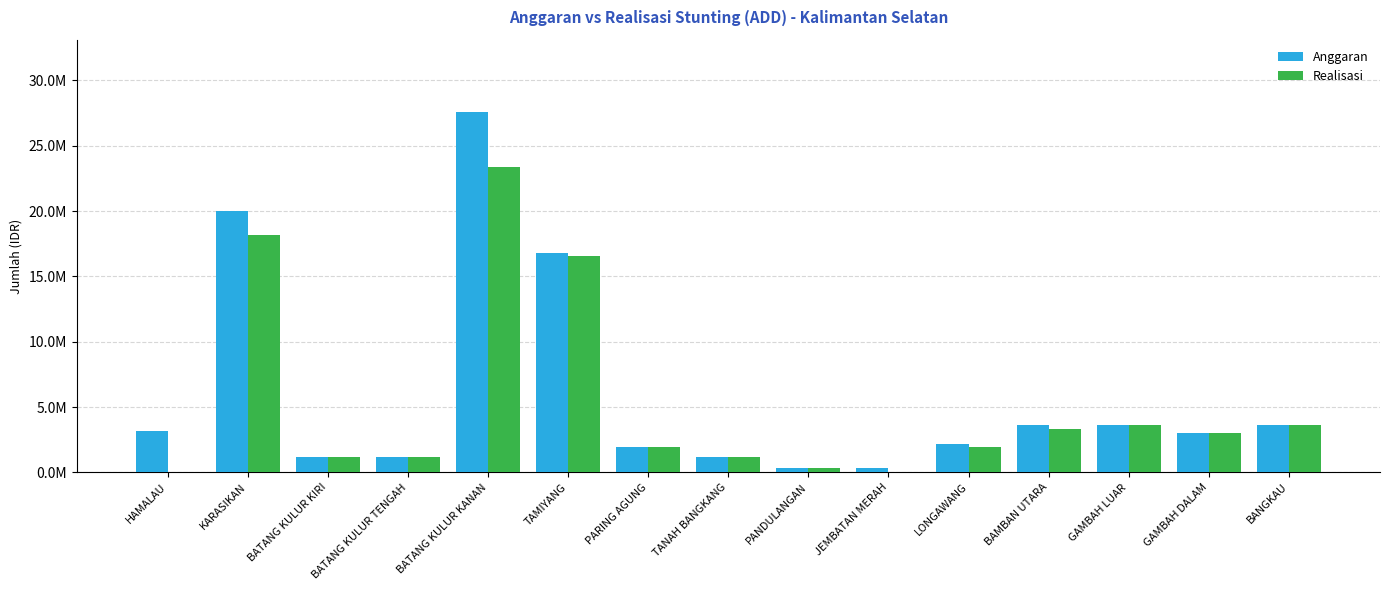

What are all the series names shown in the legend?

Anggaran, Realisasi